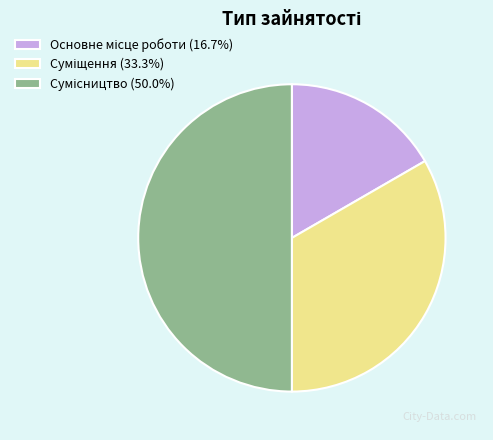

How many slices are in this pie chart?

3